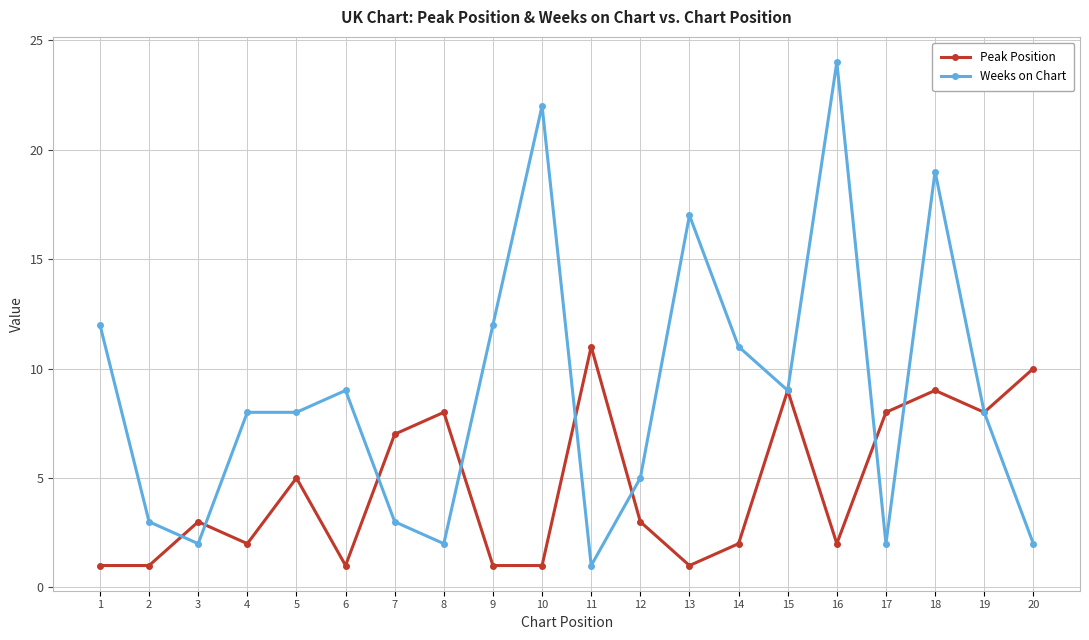

True or false: Peak Position has more than 1 points higher than both neighbors.

True